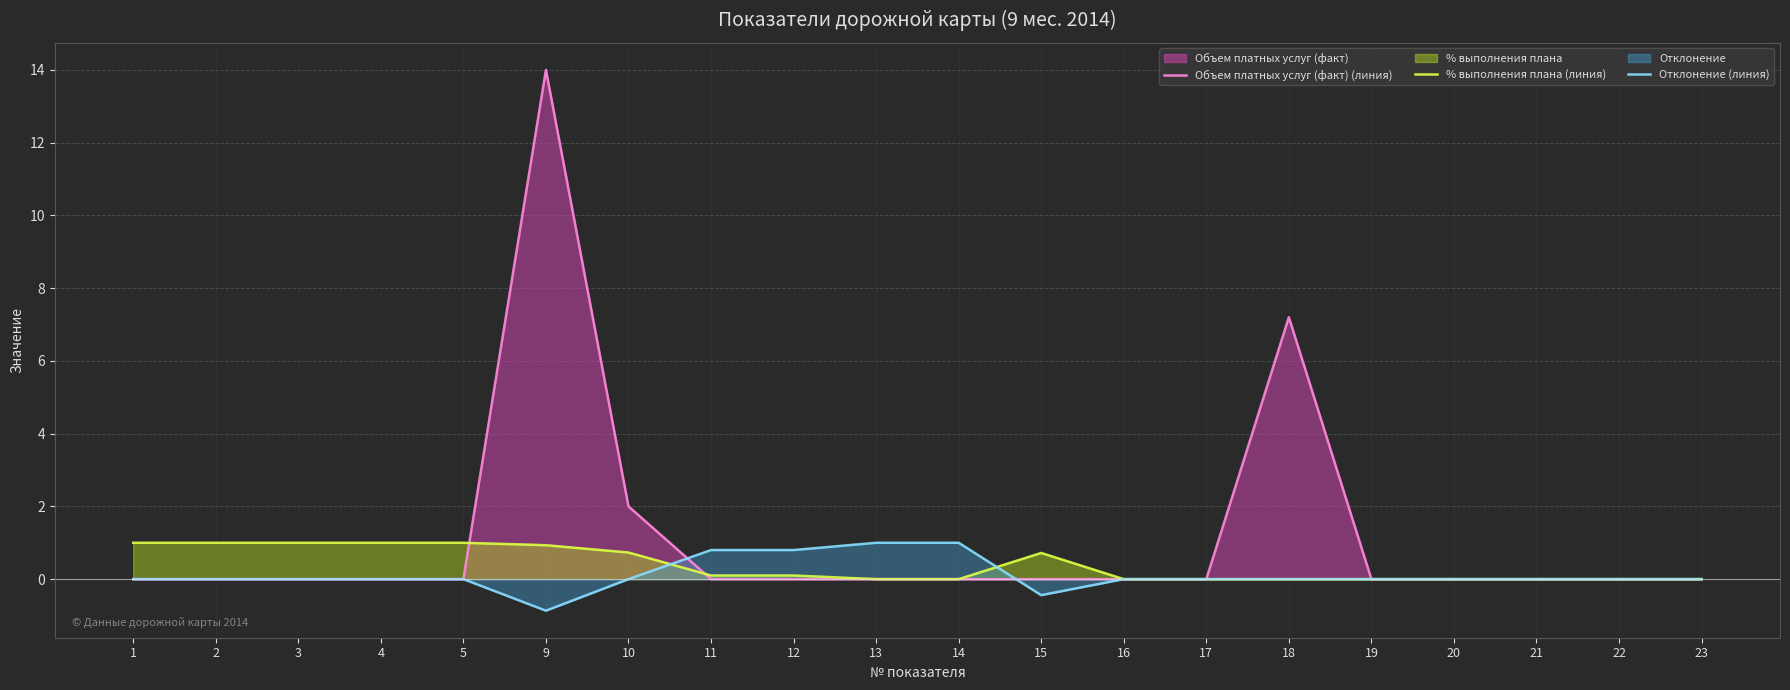

At which category does Отклонение (линия) reach its first local valley?

9